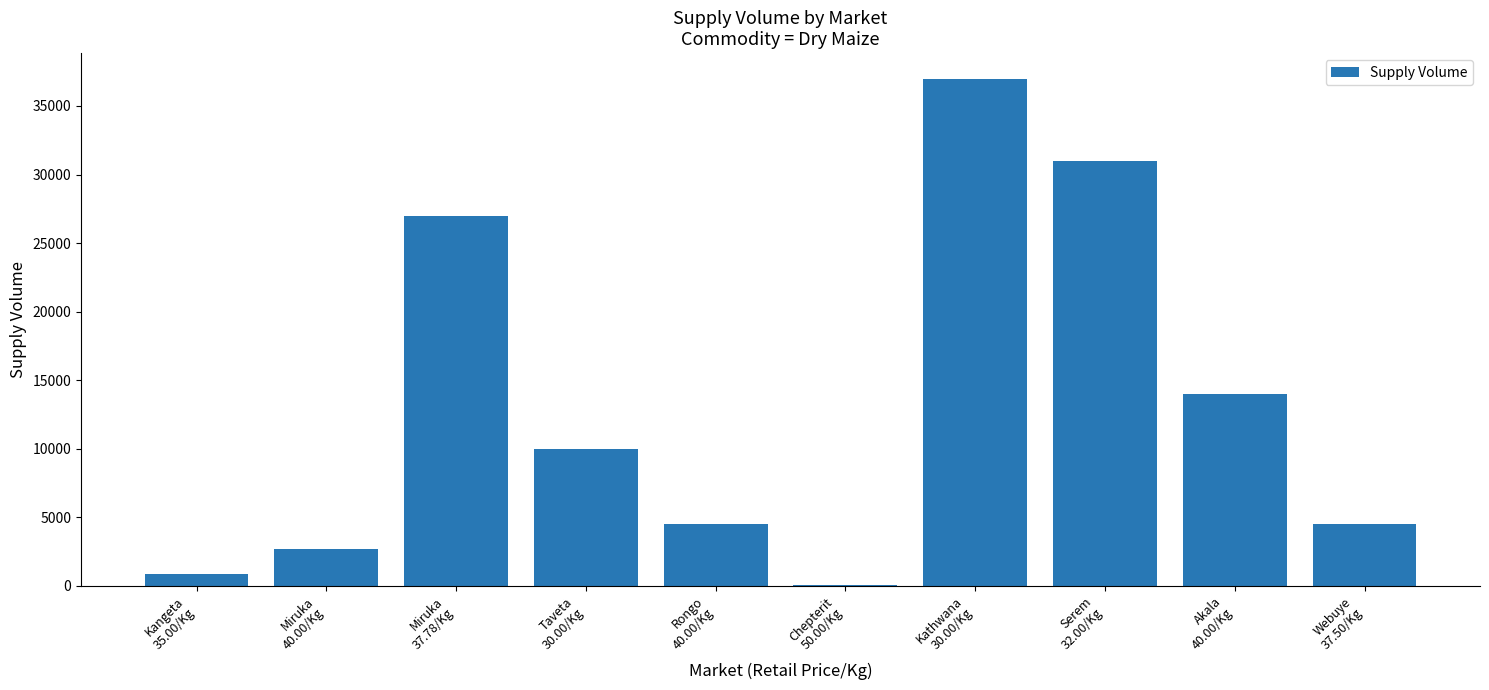

True or false: the data shows 20122 at Serem
32.00/Kg.

False